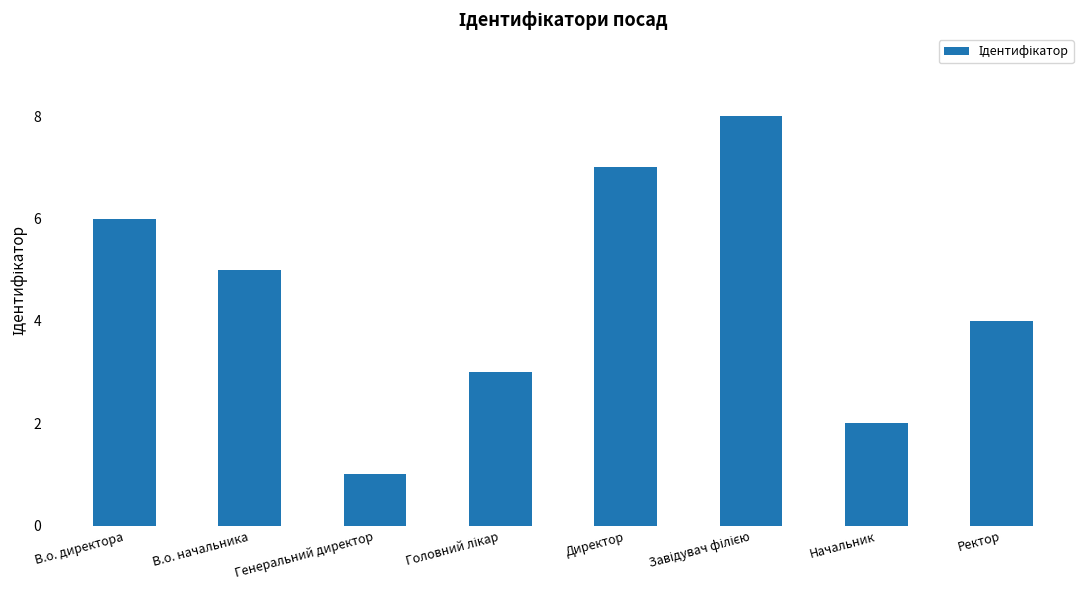

What is the difference between the maximum and minimum values?

7